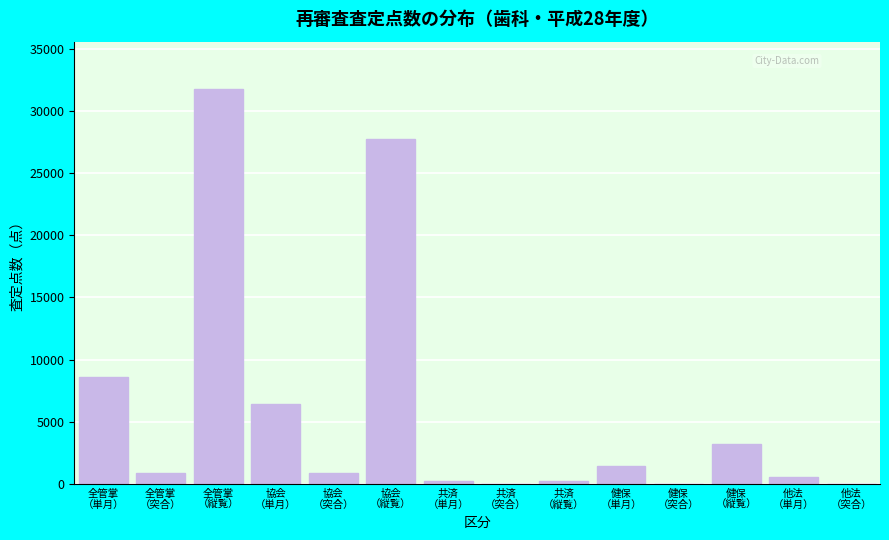

What is the greatest value displayed?

31778.9